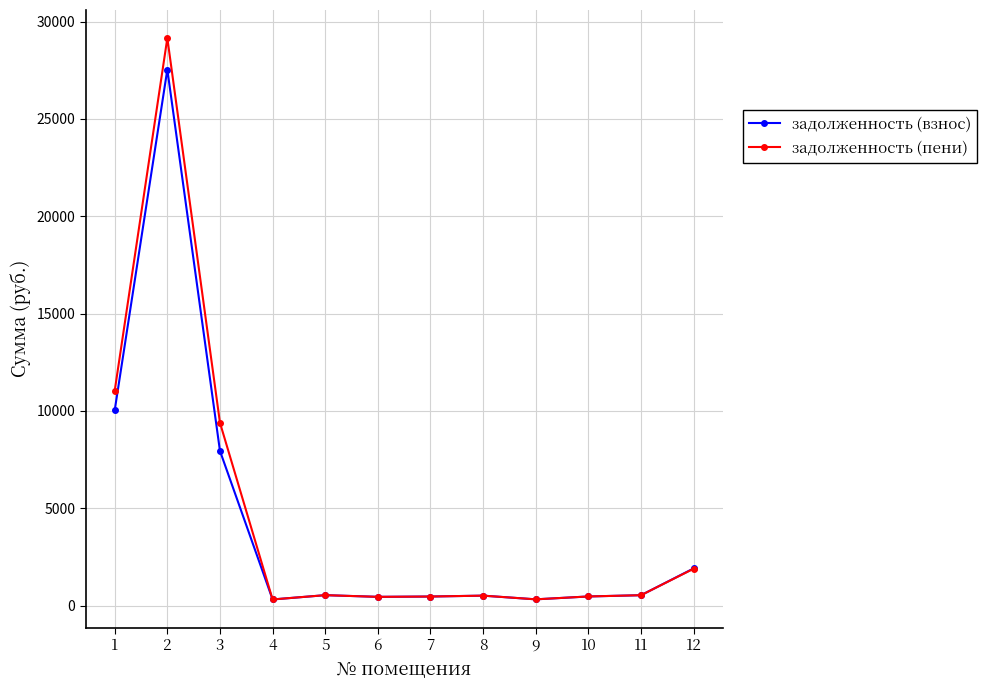

At how many categories does at least one series exceed 28371?

1